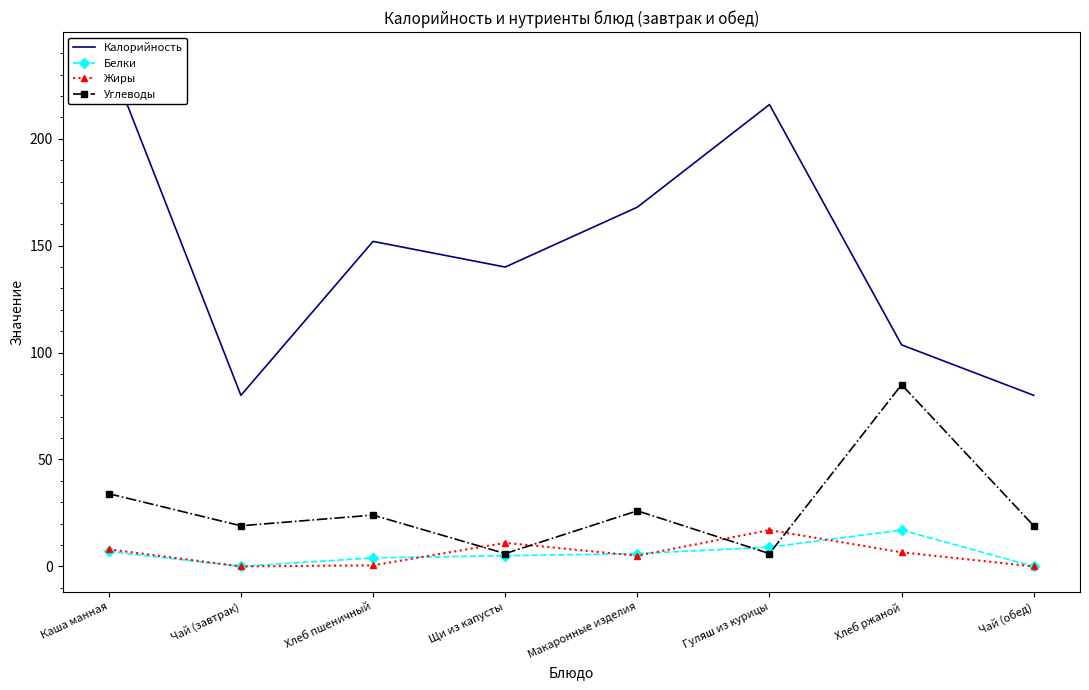

Does the chart have visible grid lines?

No